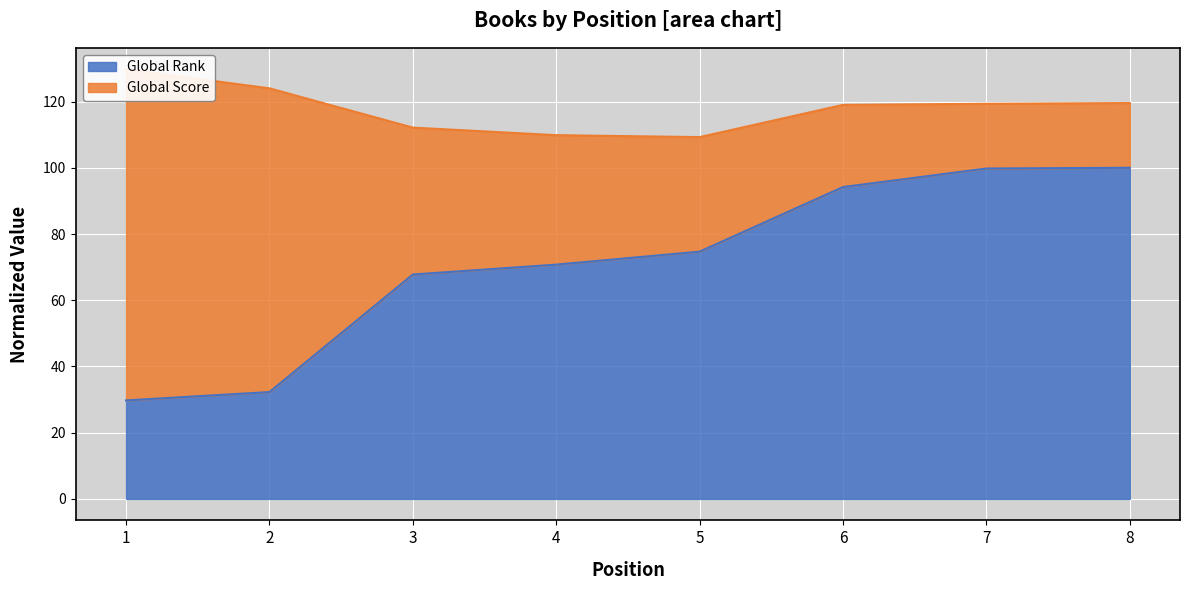

Does the chart display data point markers on the line(s)?

No